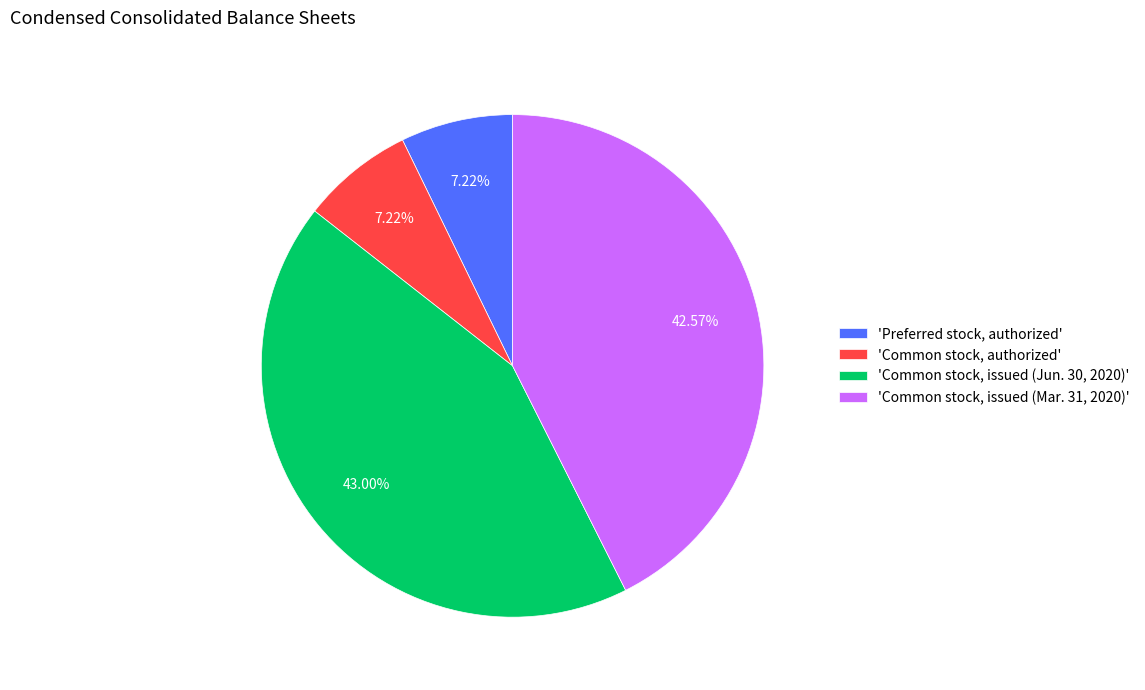

Combined, do 'Common stock, authorized' and 'Preferred stock, authorized' account for over 50%?

No